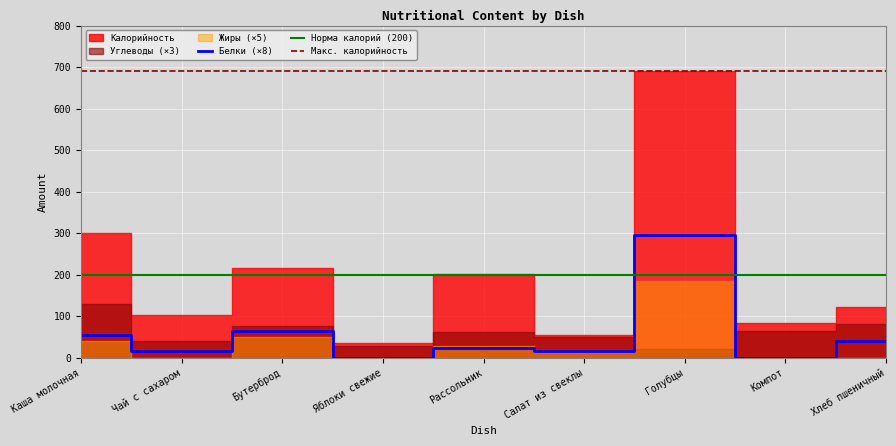

What is the approximate value of Углеводы at Яблоки свежие, to the nearest 10?

10